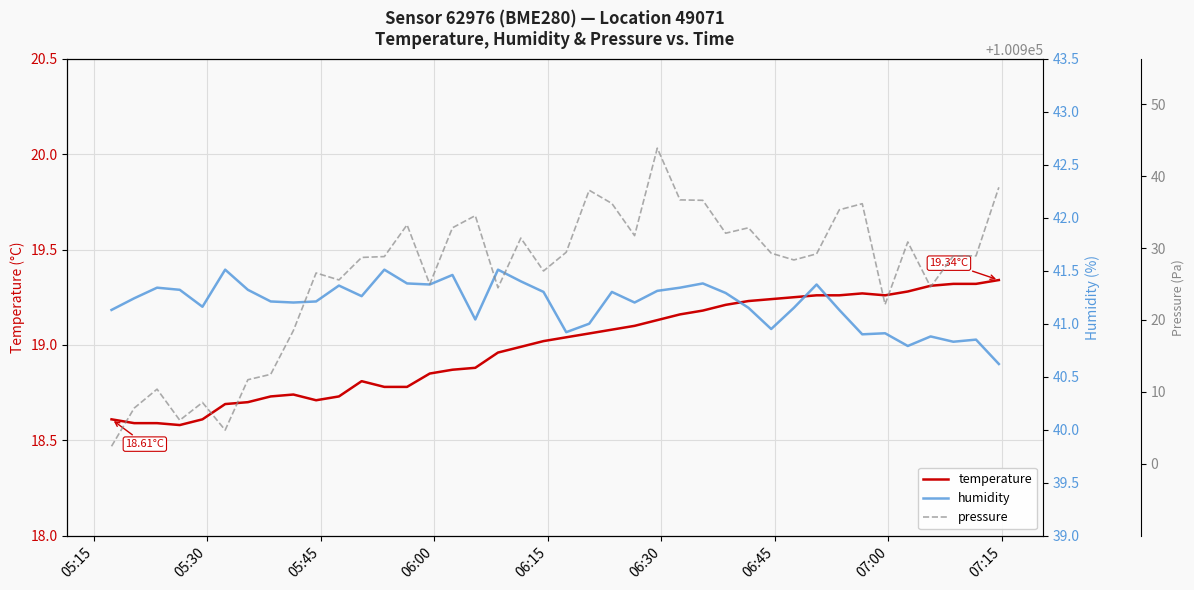

True or false: pressure has a value of 63476.0 at 06:00.

False